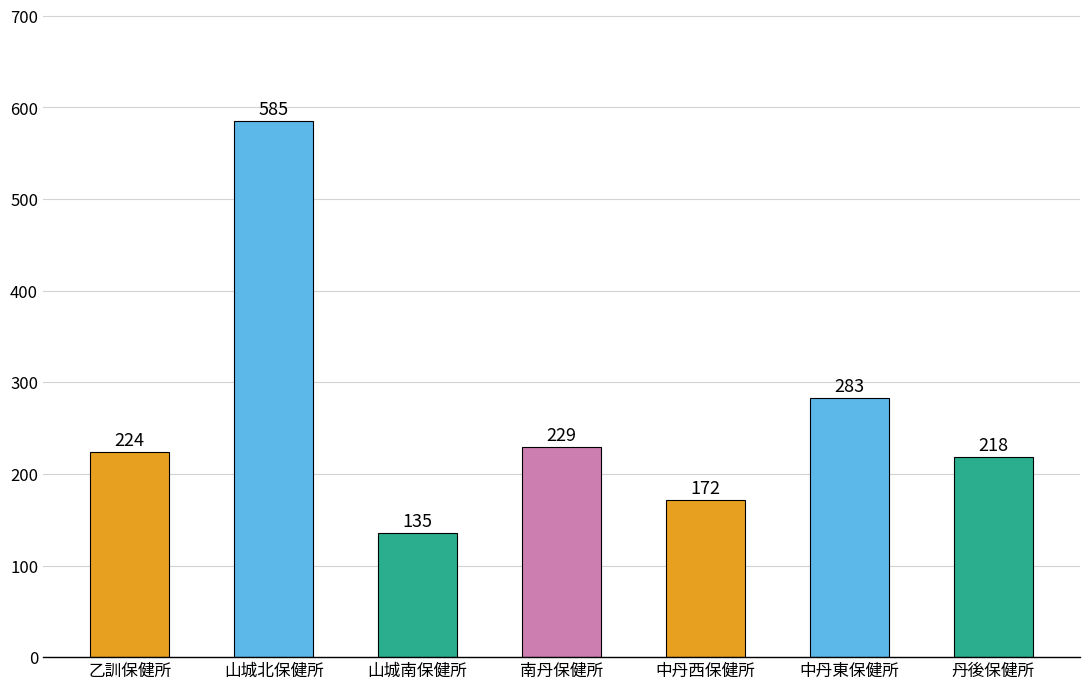

What is the average value?

264